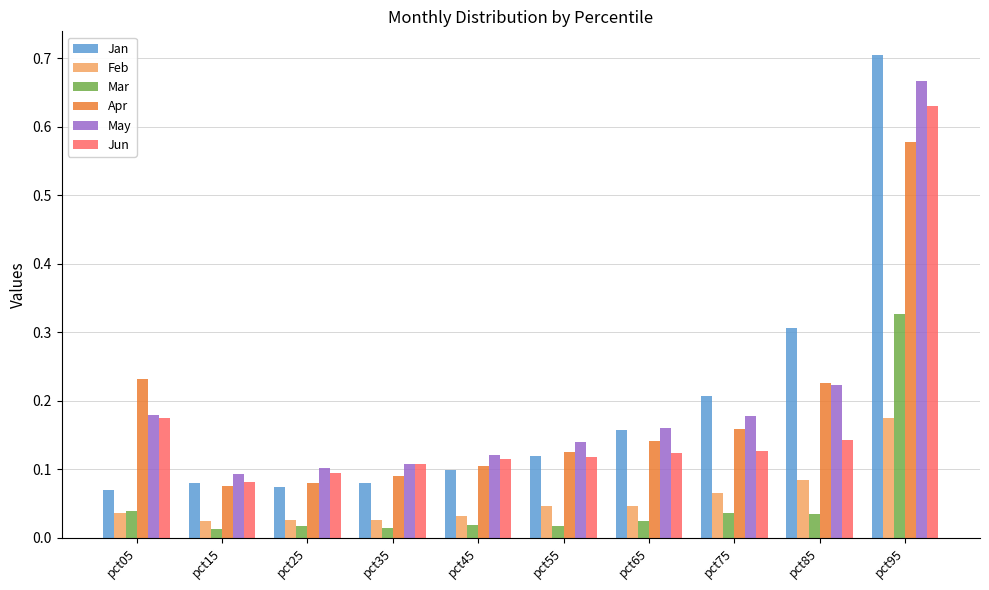

At which label does May reach its peak?

pct95